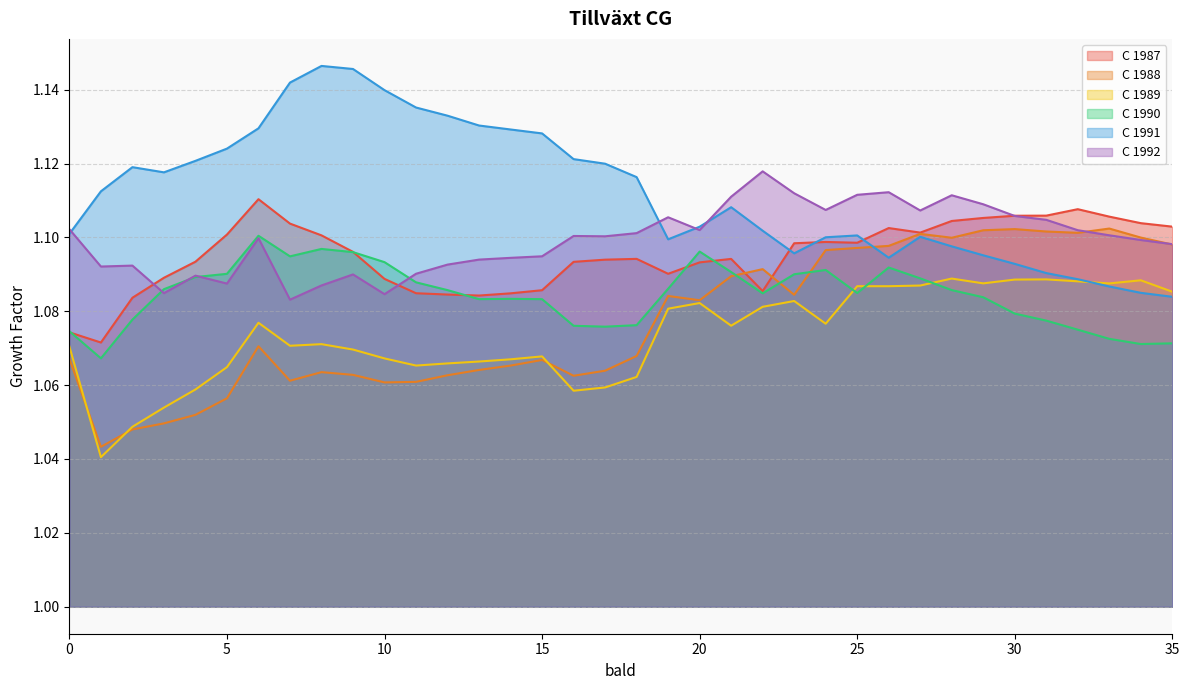

What is the difference between the maximum and minimum values in the C 1991 series?

0.1